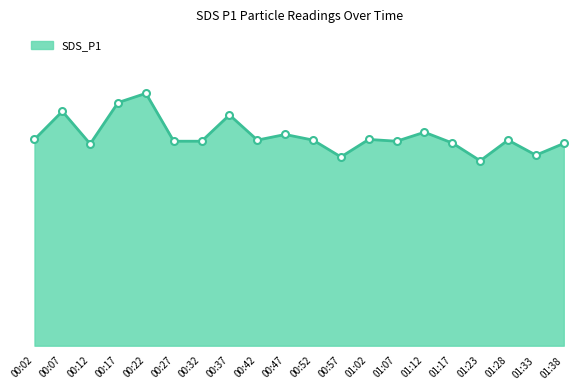

At which category does the chart reach its minimum across all series?

01:23